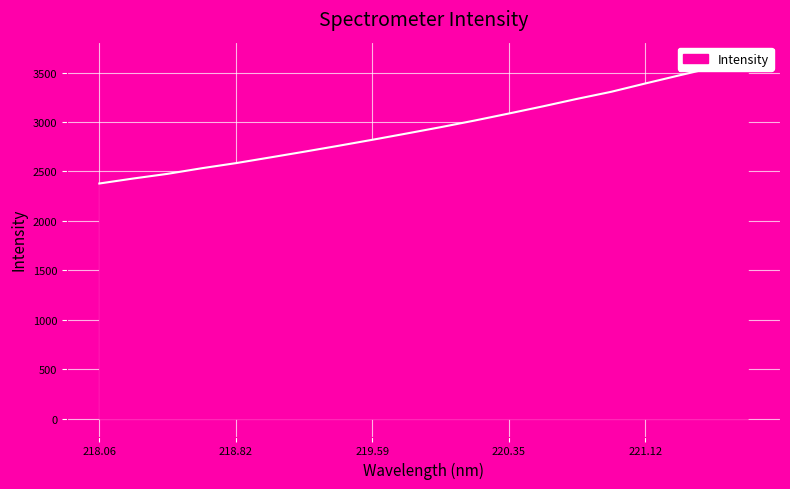

The chart shows a value of 1106.0 at 220.1623. True or false?

False